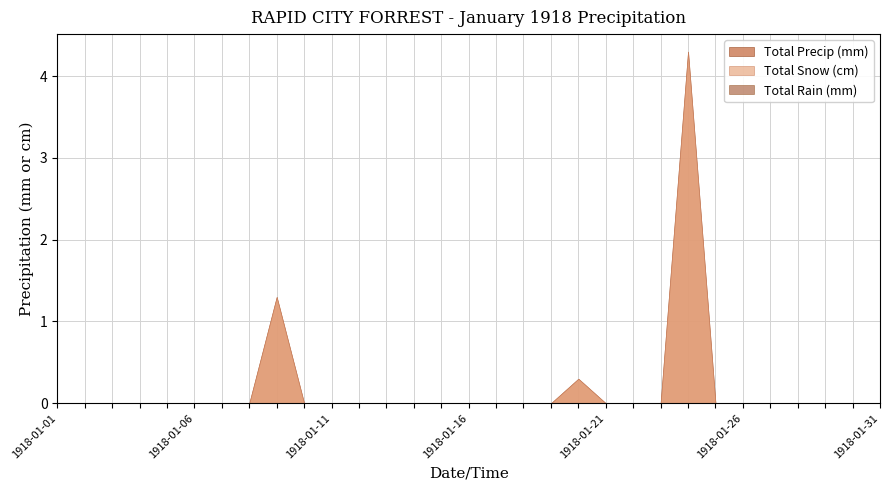

True or false: Total Rain (mm) and Total Snow (cm) cross at least once.

False